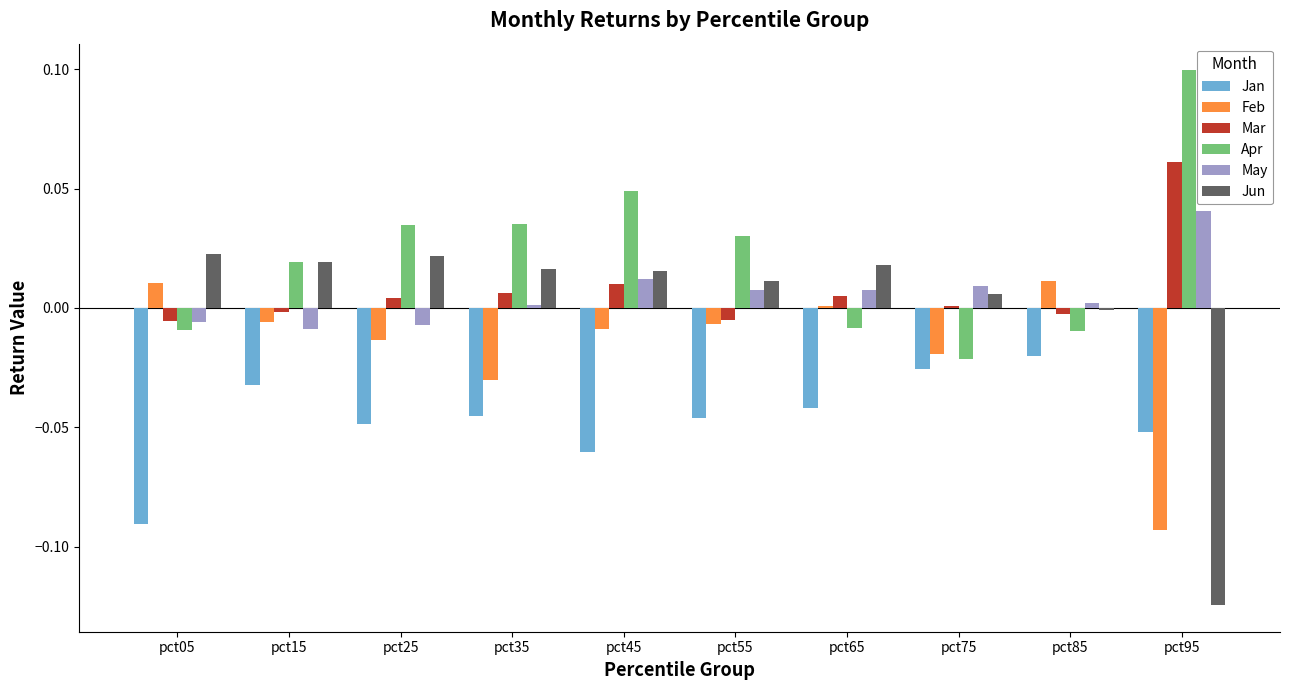

Which category has the highest value in the May series?

pct95